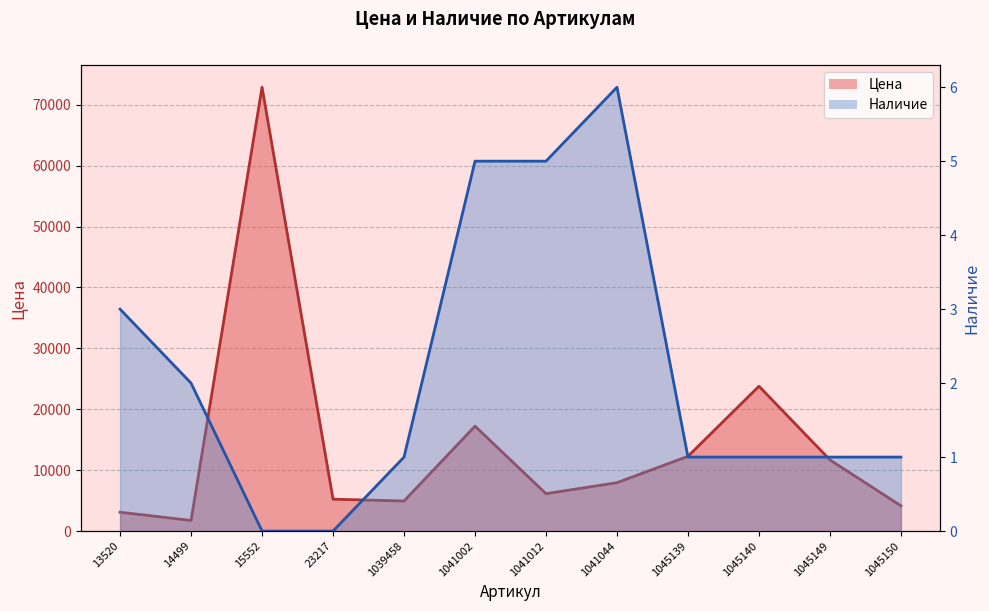

Reading left to right, list all the values displayed in this chart.

Цена: 3097	1742	72887	5238	4936	17226	6141	7948	12276	23785	11689	4150
Наличие: 3	2	0	0	1	5	5	6	1	1	1	1